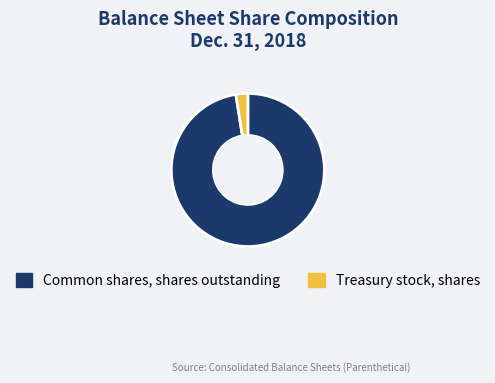

Does Common shares, shares outstanding represent more than half of the total?

Yes